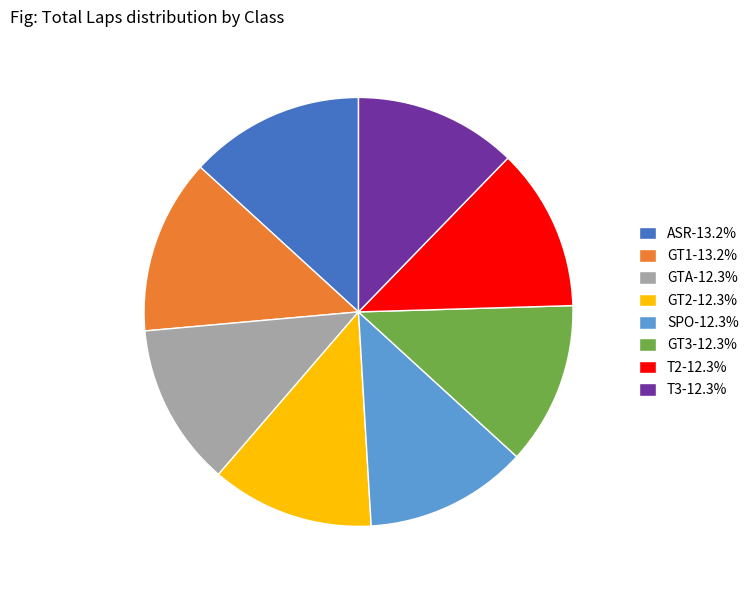

Is the sum of T2-12.3% and ASR-13.2% greater than half?

No